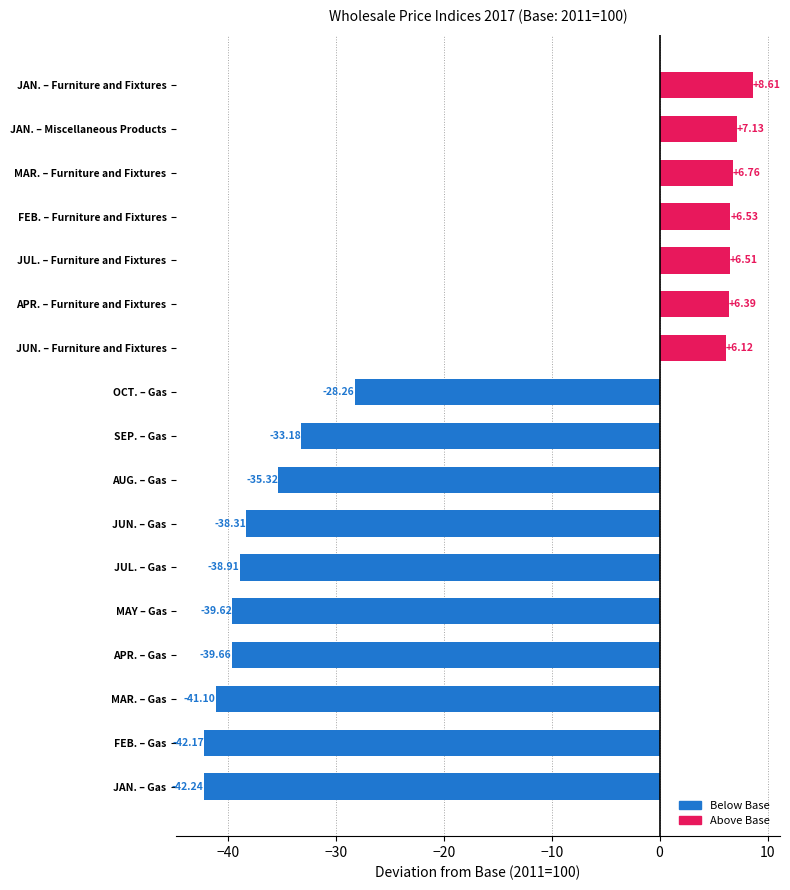

Rank the categories by value from lowest to highest.

JAN. – Gas, FEB. – Gas, MAR. – Gas, APR. – Gas, MAY – Gas, JUL. – Gas, JUN. – Gas, AUG. – Gas, SEP. – Gas, OCT. – Gas, JUN. – Furniture and Fixtures, APR. – Furniture and Fixtures, JUL. – Furniture and Fixtures, FEB. – Furniture and Fixtures, MAR. – Furniture and Fixtures, JAN. – Miscellaneous Products, JAN. – Furniture and Fixtures